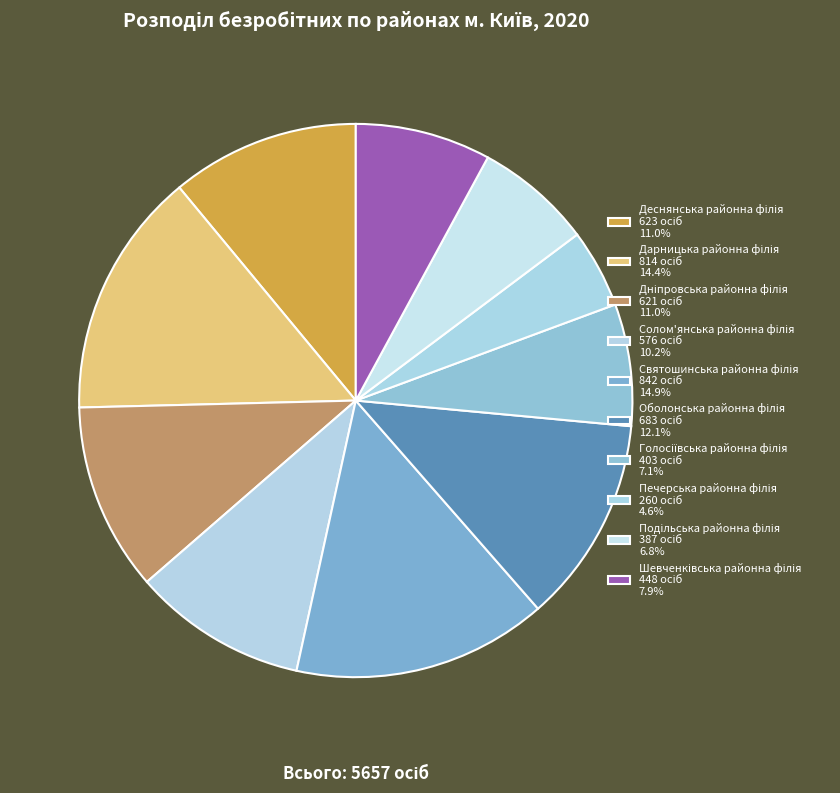

To the nearest percent, what percentage of the pie is Шевченківська районна філія?

8%